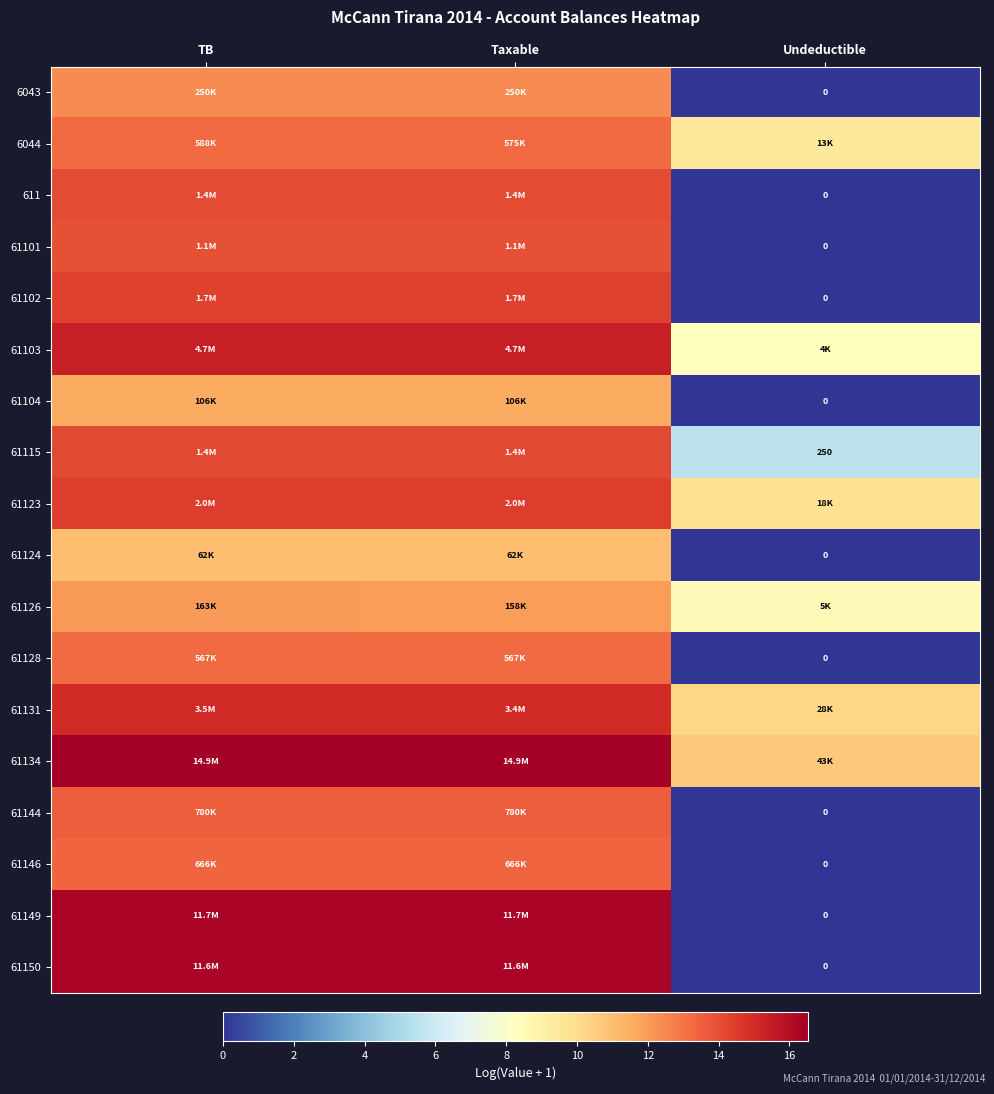

Is it true that 61115 equals 14.2 at TB?

True